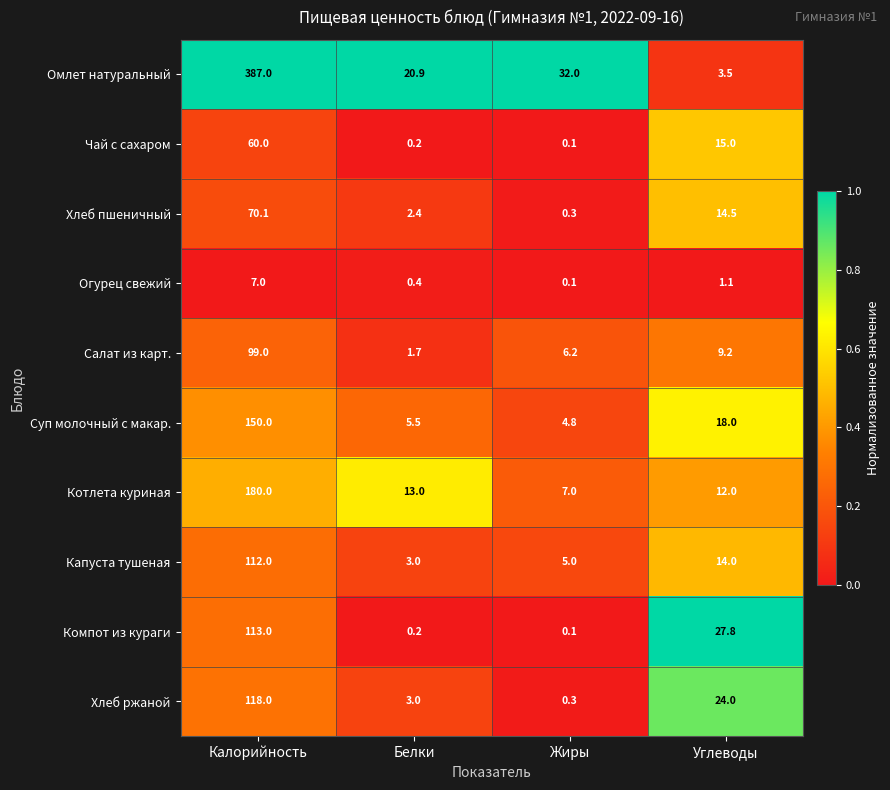

Is it true that Котлета куриная equals 72.8 at Калорийность?

False